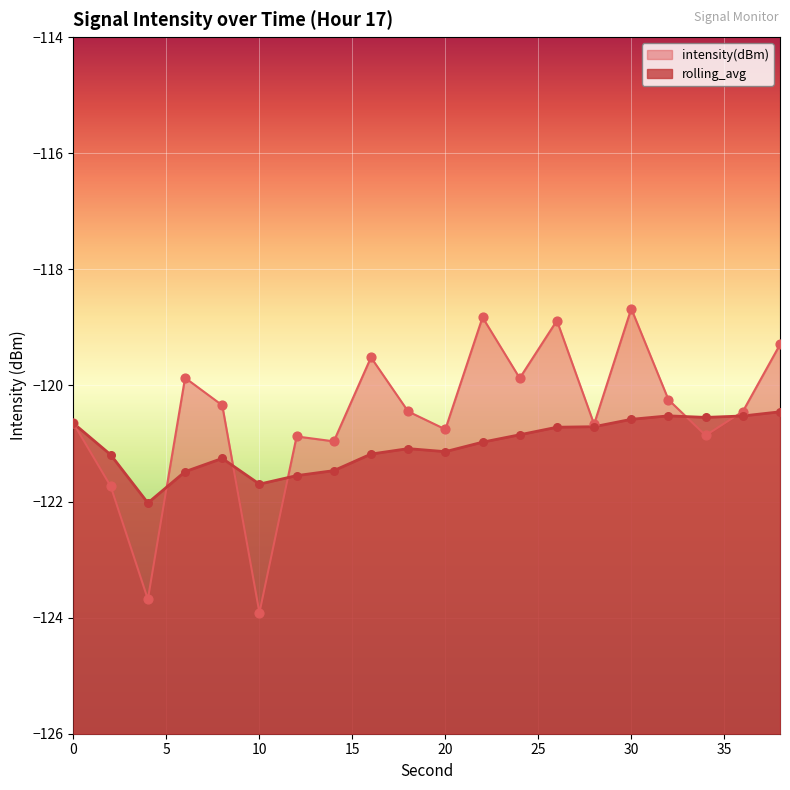

Which series contains the lowest Y value?

intensity(dBm)